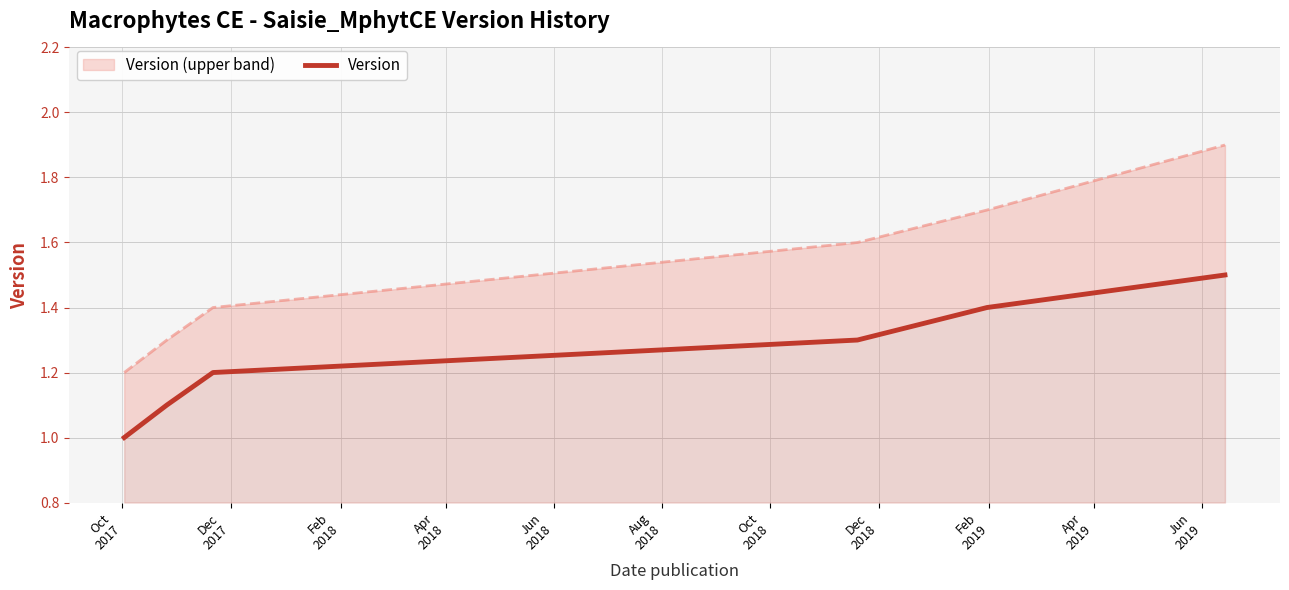

At which label is the value closest to 1?

Oct
2017